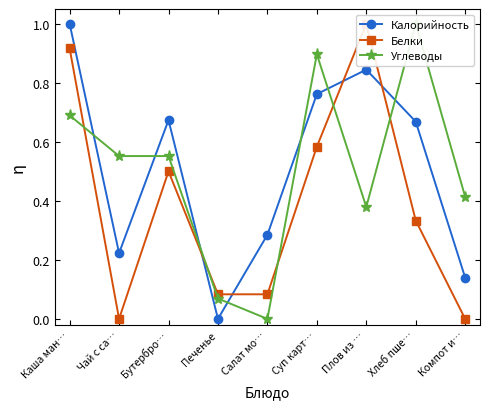

List the series in order of their peak value, highest first.

Калорийность, Белки, Углеводы